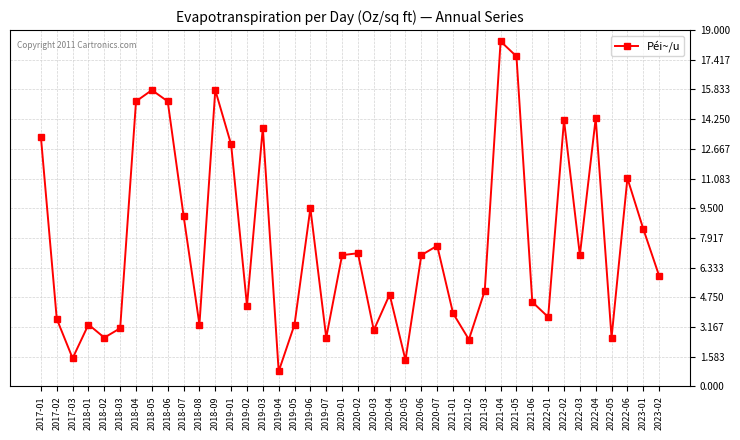

Which label corresponds to the largest value in the chart?

2021-04